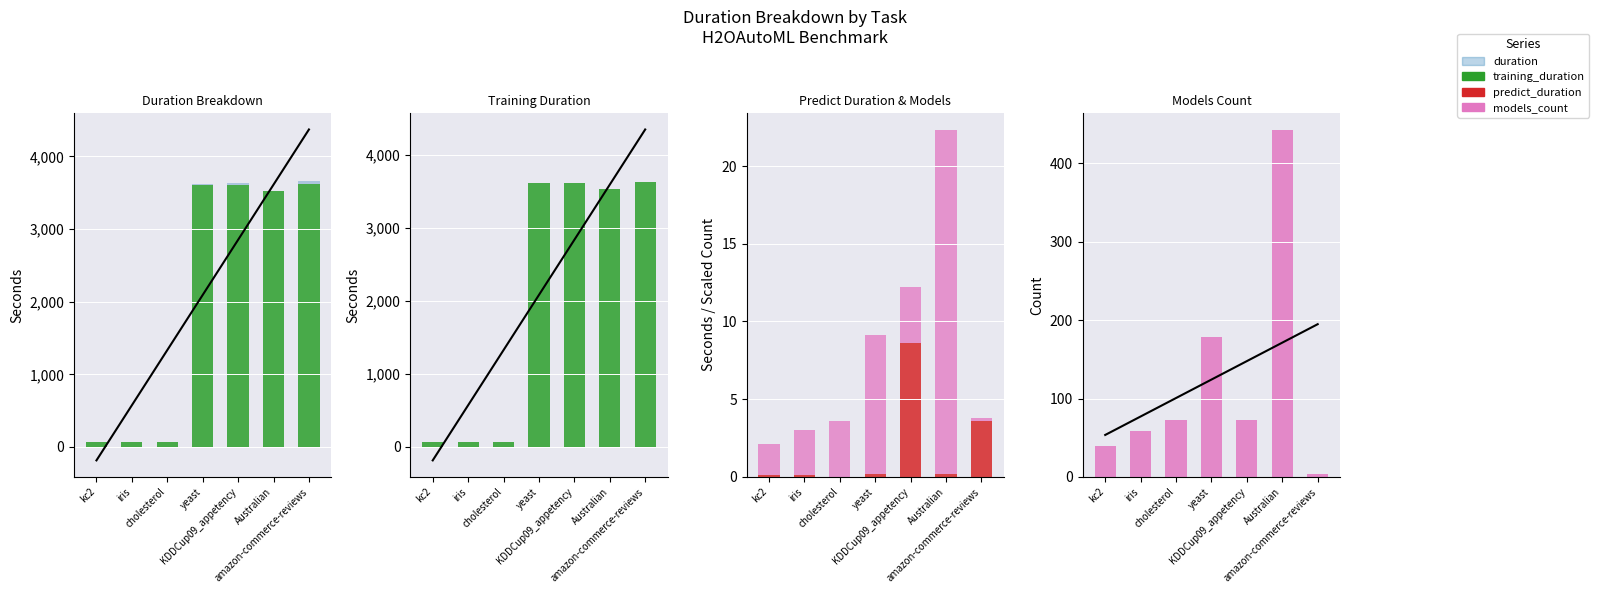

What is the label of the 7th bar from the left?

amazon-commerce-reviews